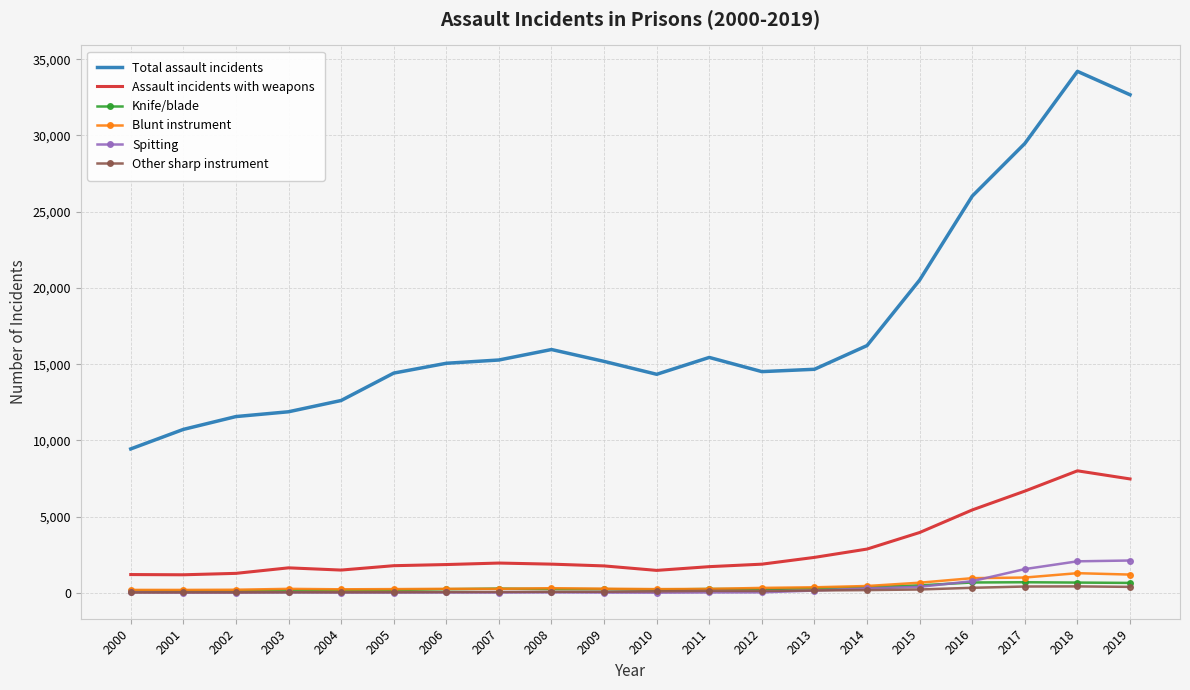

True or false: Total assault incidents and Assault incidents with weapons intersect in this chart.

False